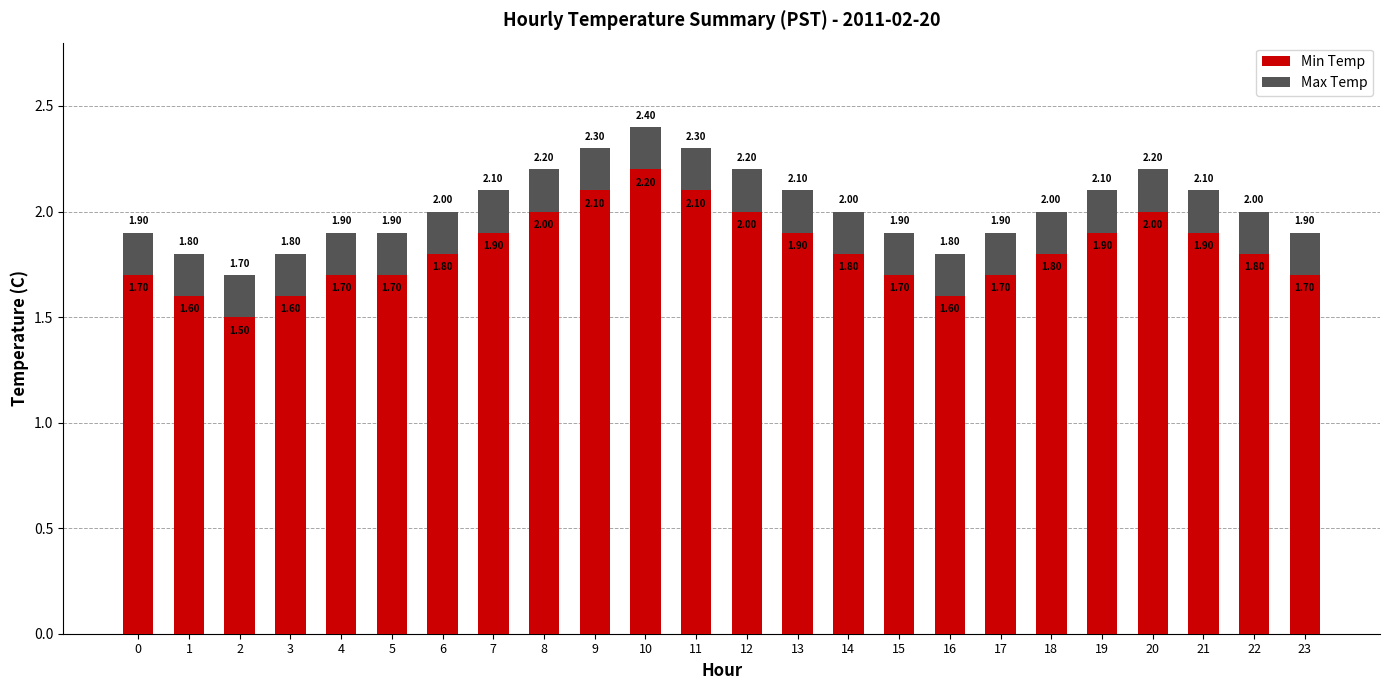

True or false: Min Temp has a value of 1.9 at 13.

True